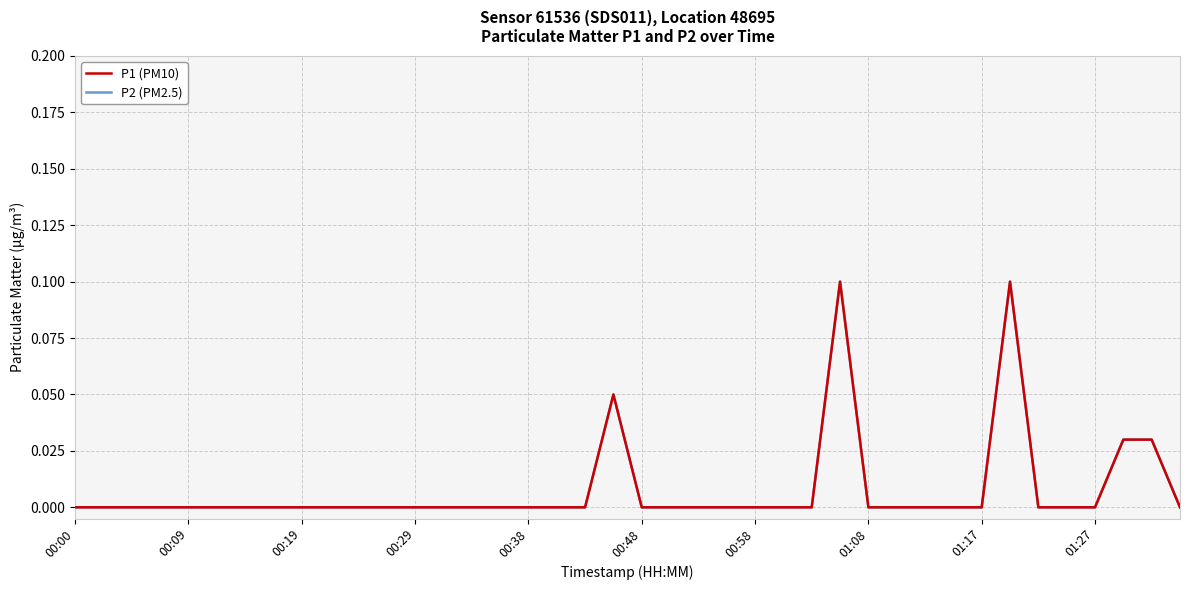

Reading right to left, transcribe all the data shown in this chart.

P1 (PM10): 0.0	0.0	0.0	0.0	0.0	0.0	0.1	0.0	0.0	0.0	0.0	0.0	0.1	0.0	0.0	0.0	0.0	0.0	0.0	0.0	0.1	0.0	0.0	0.0	0.0	0.0	0.0	0.0	0.0	0.0	0.0	0.0	0.0	0.0	0.0	0.0	0.0	0.0	0.0	0.0
P2 (PM2.5): 0.0	0.0	0.0	0.0	0.0	0.0	0.1	0.0	0.0	0.0	0.0	0.0	0.1	0.0	0.0	0.0	0.0	0.0	0.0	0.0	0.1	0.0	0.0	0.0	0.0	0.0	0.0	0.0	0.0	0.0	0.0	0.0	0.0	0.0	0.0	0.0	0.0	0.0	0.0	0.0